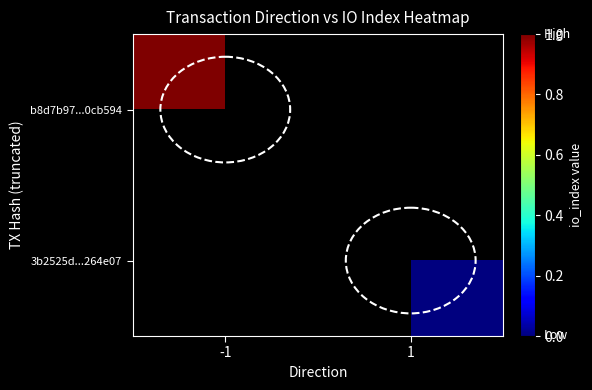

Is the value of 3b2525d...264e07 at -1 greater than the value of b8d7b97...0cb594 at 1?

No